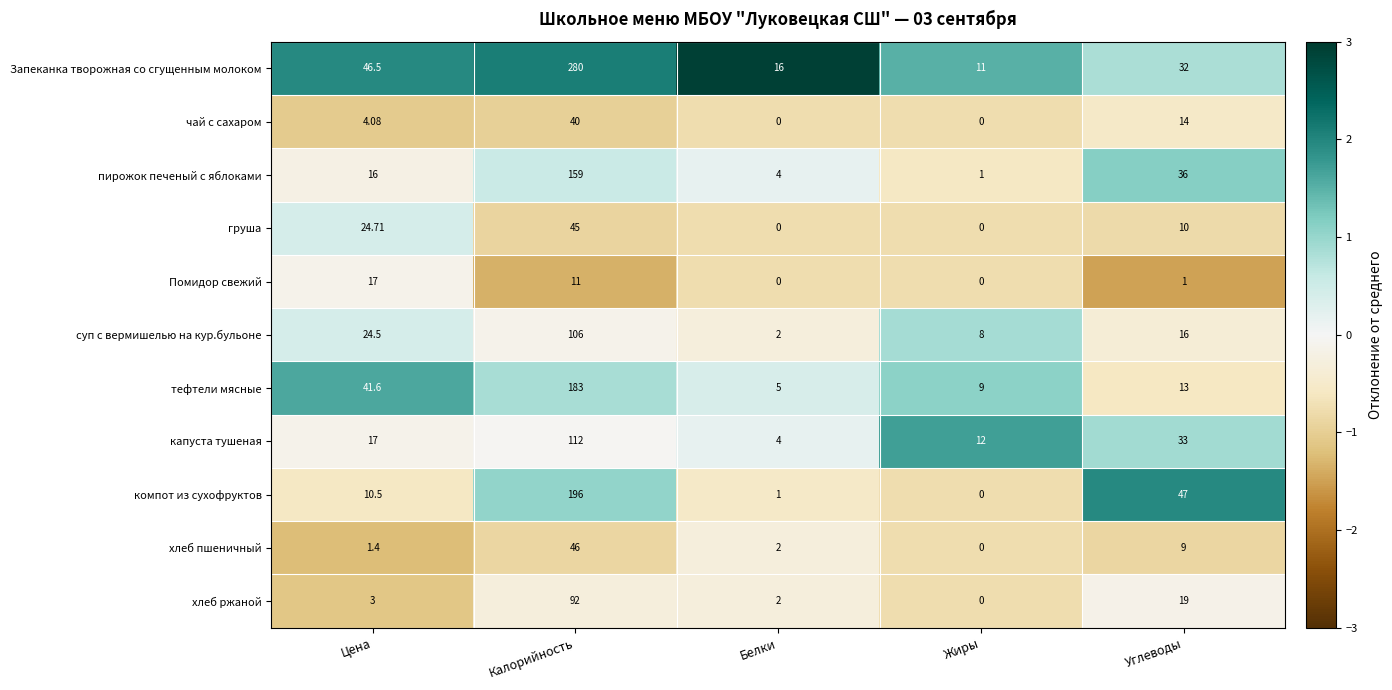

At which label is Помидор свежий closest to 8?

Калорийность